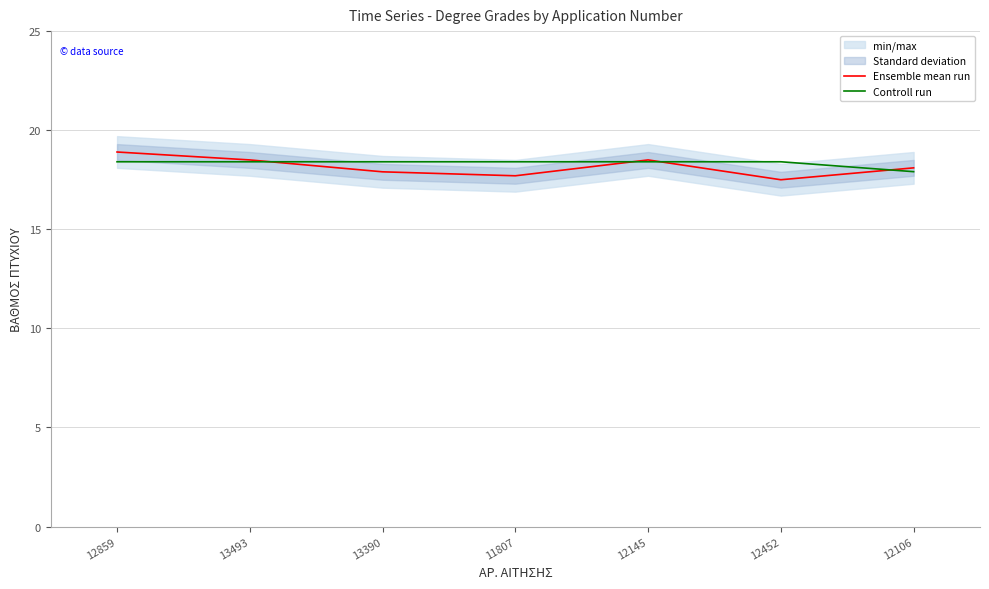

How many intersections are there between Ensemble mean run and Controll run?

4